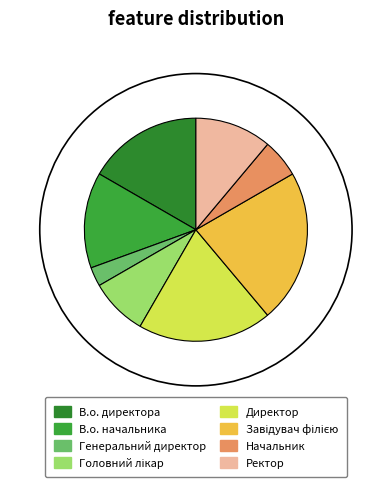

What percentage do Завідувач філією and В.о. начальника together represent?

36.1%